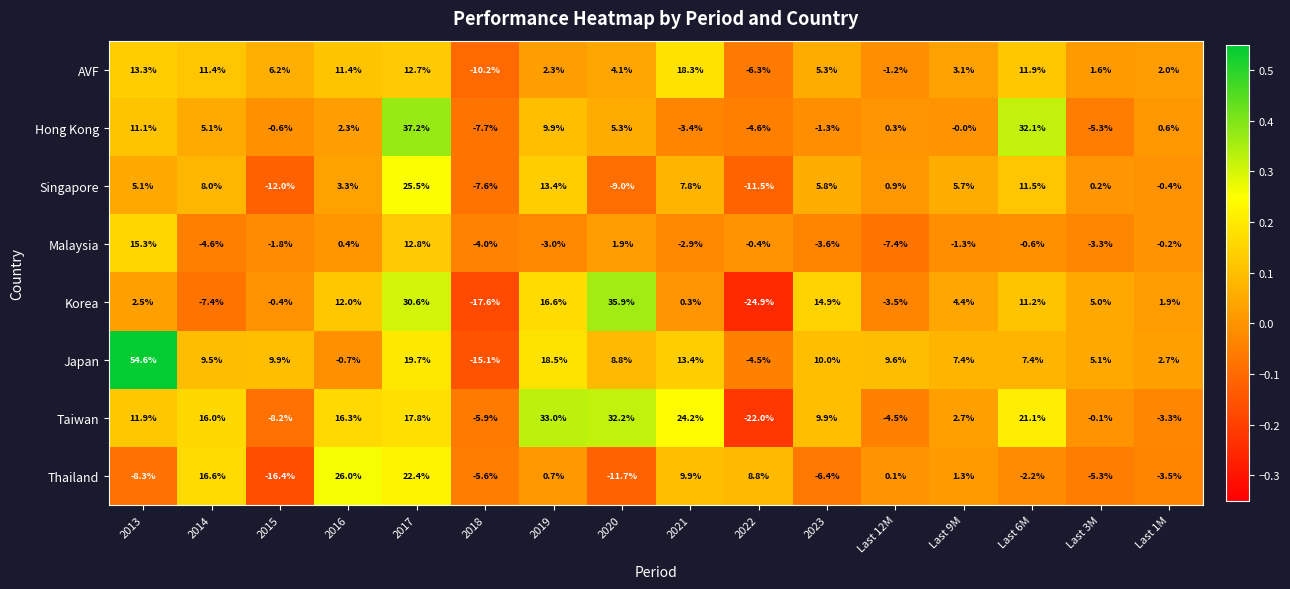

What is the approximate value of Malaysia at Last 6M?

-0.6